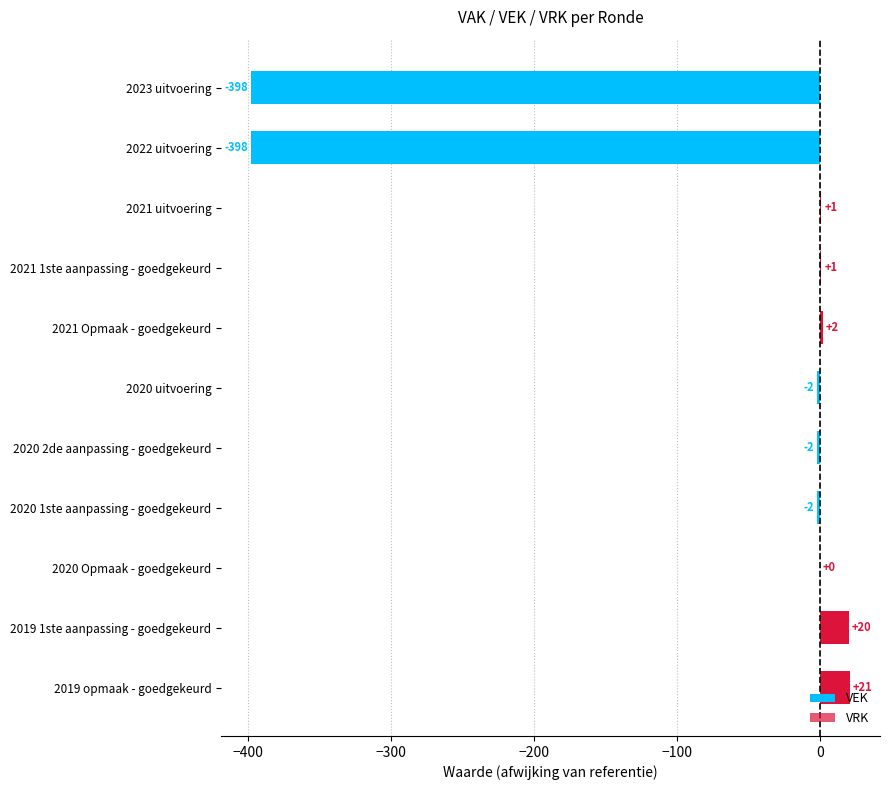

What is the maximum value shown in the chart?

21